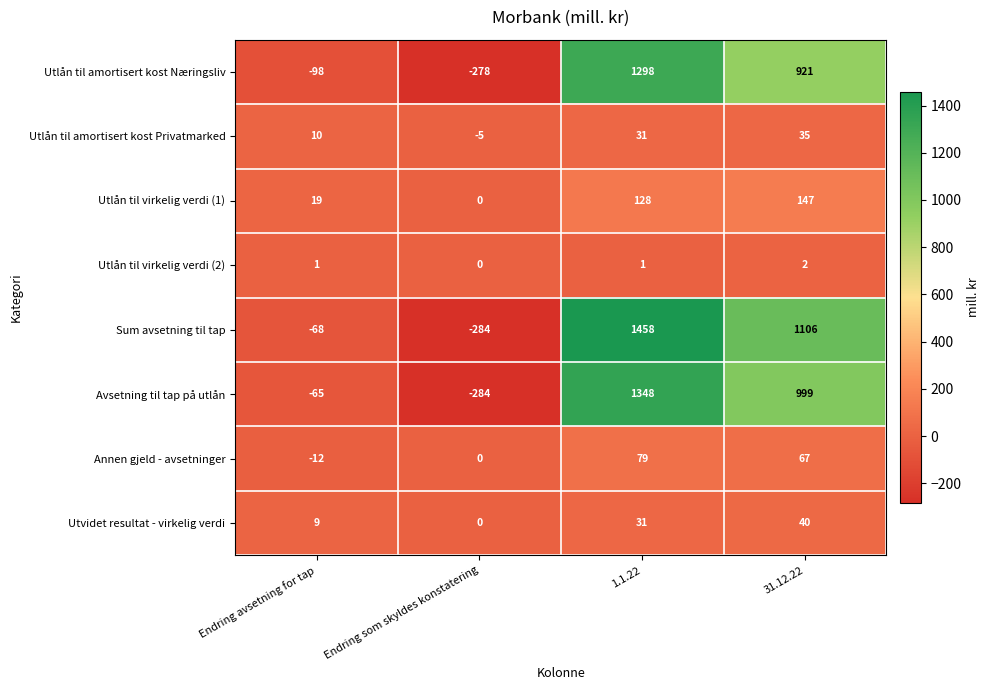

Which series has the widest spread of values?

Sum avsetning til tap